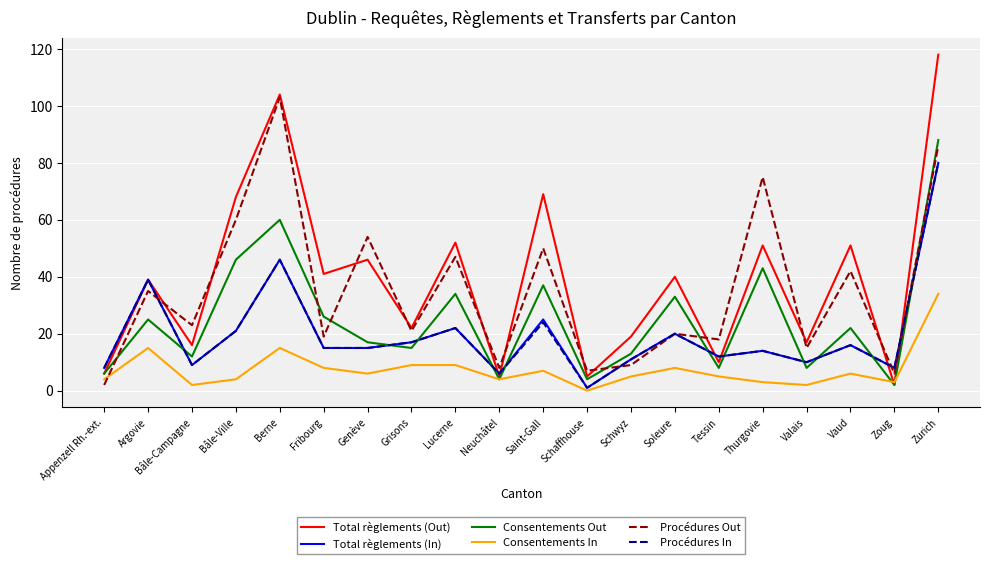

Read the Consentements In value at Bâle-Ville.

4